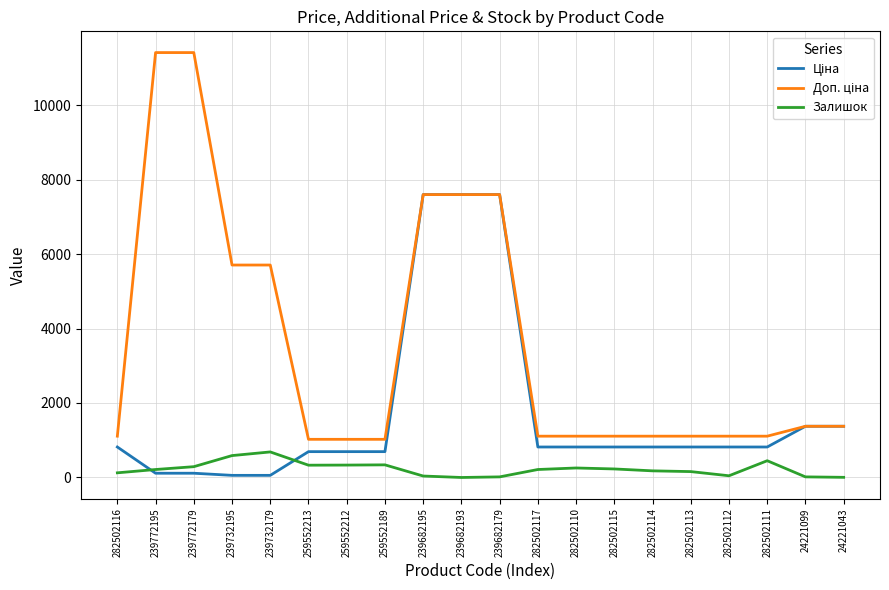

What is the difference between the highest and lowest values at 282502115?

880.2